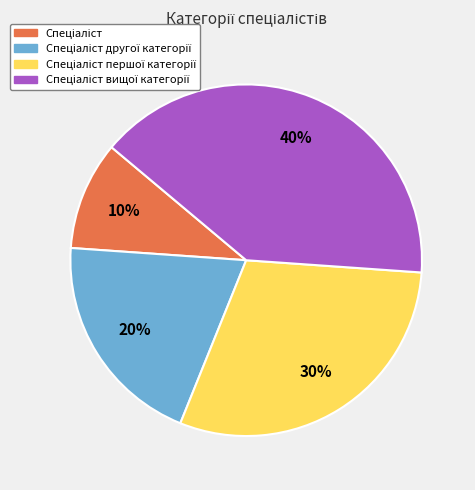

Count the number of slices in the pie.

4